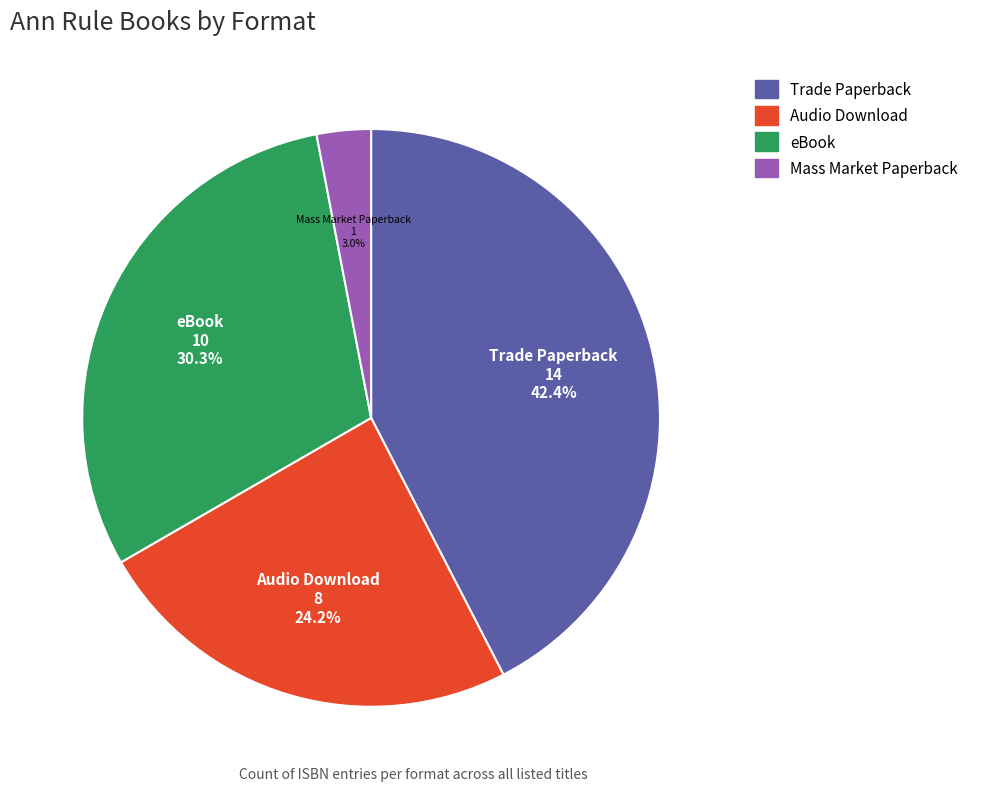

Is the sum of eBook and Mass Market Paperback greater than half?

No